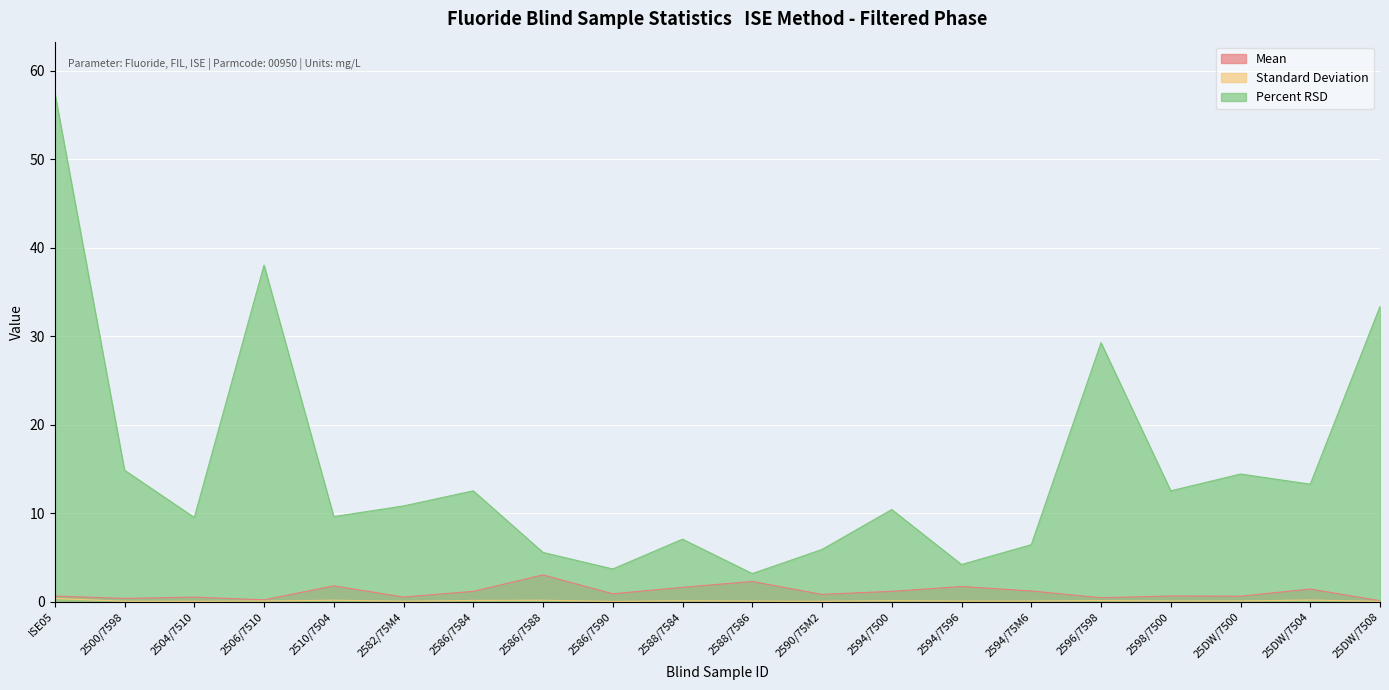

At which label is Mean closest to 1?

2586/7590